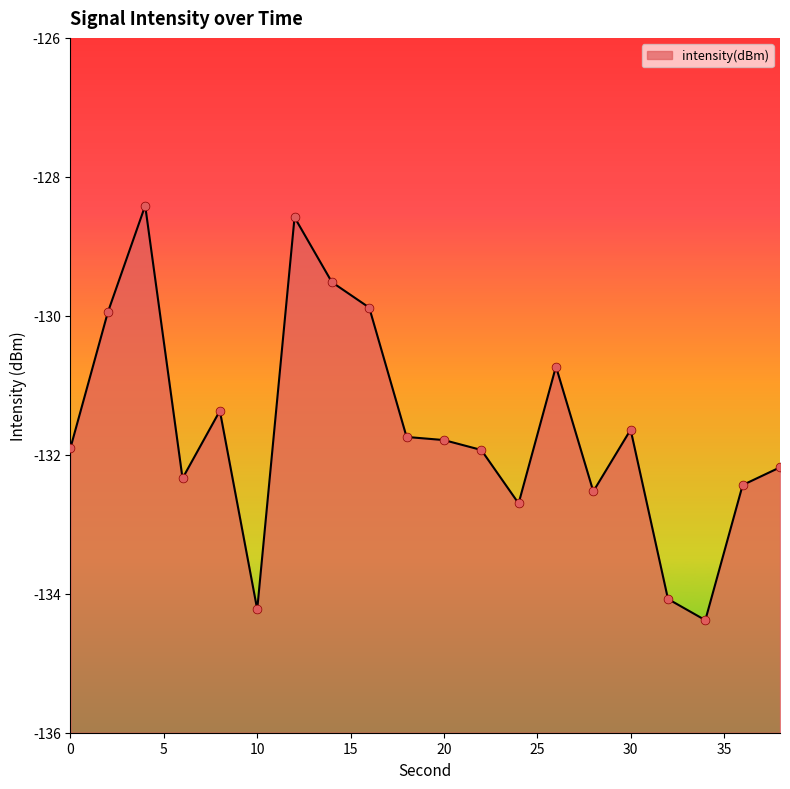

What is the change in value from 8 to 14?

+1.9